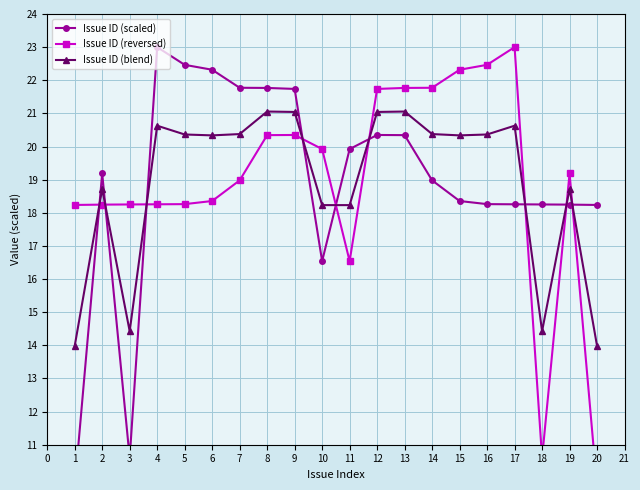

What is the value of the Issue ID (blend) point at the 16th from the left?

20.4